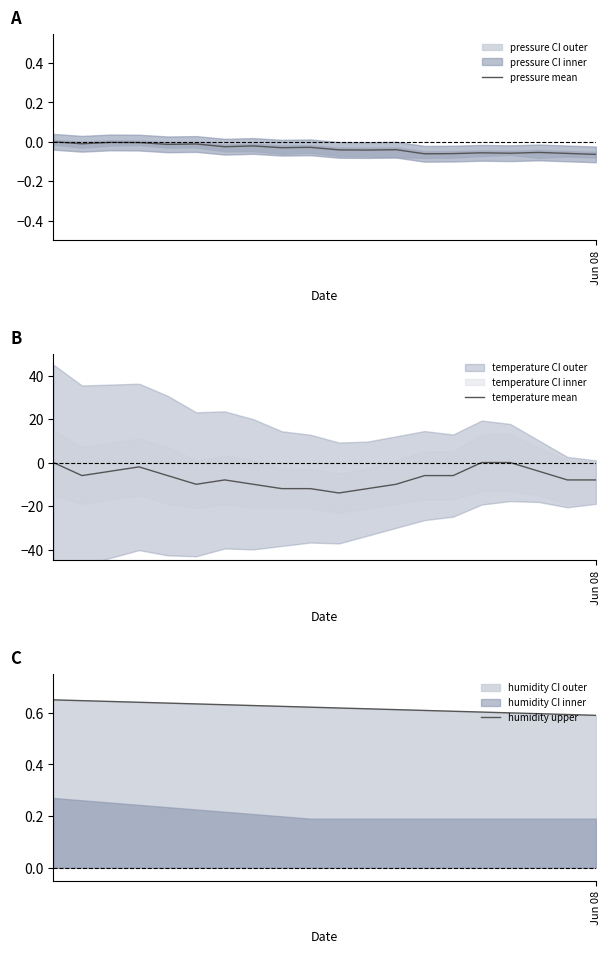

How many intersections are there between temperature mean and pressure mean?

2